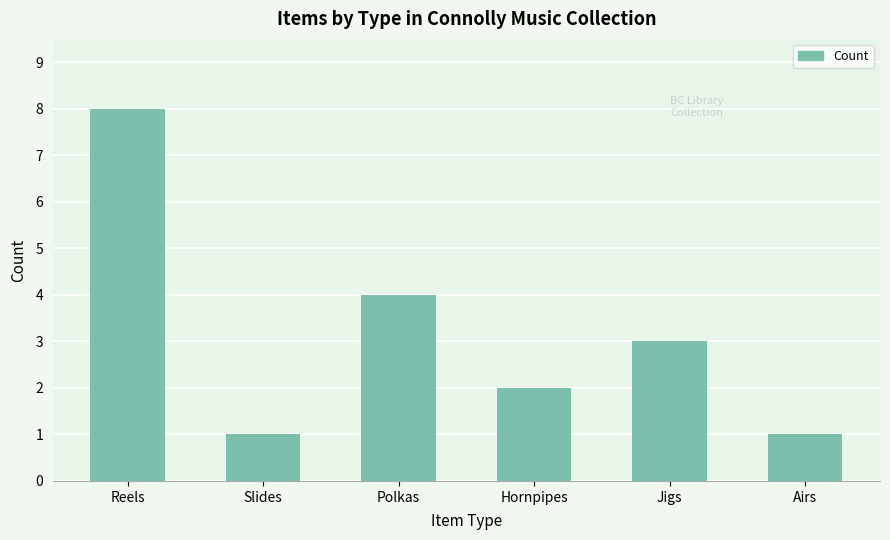

Approximately how many times larger is the value at Slides compared to Hornpipes?

0.5